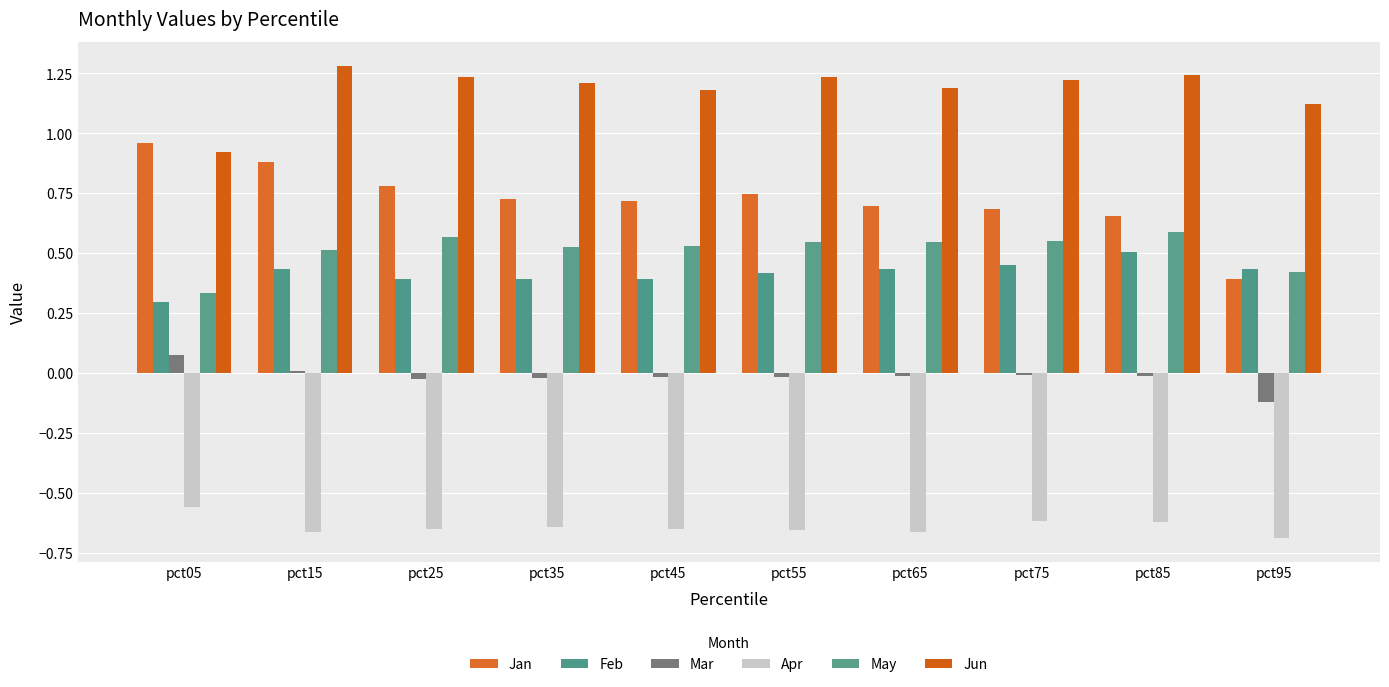

What is the value of the May bar at the 7th from the left?

0.5